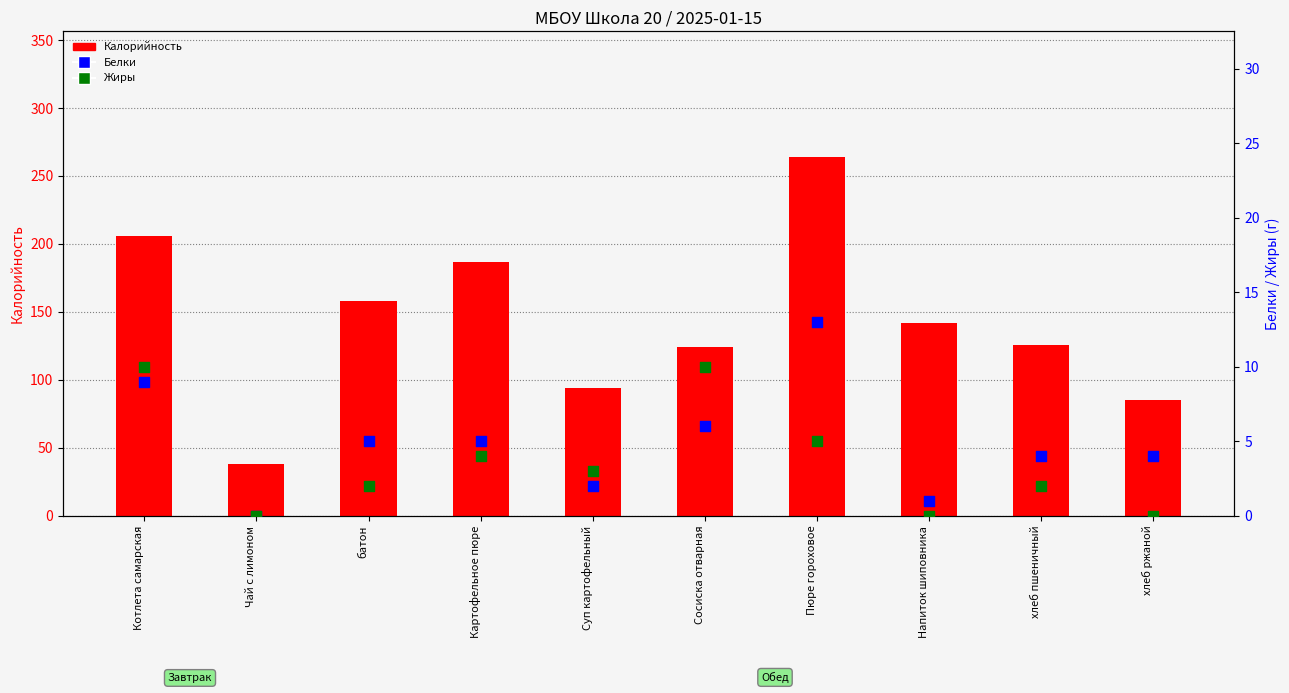

Which series has the widest spread of Y values?

Калорийность